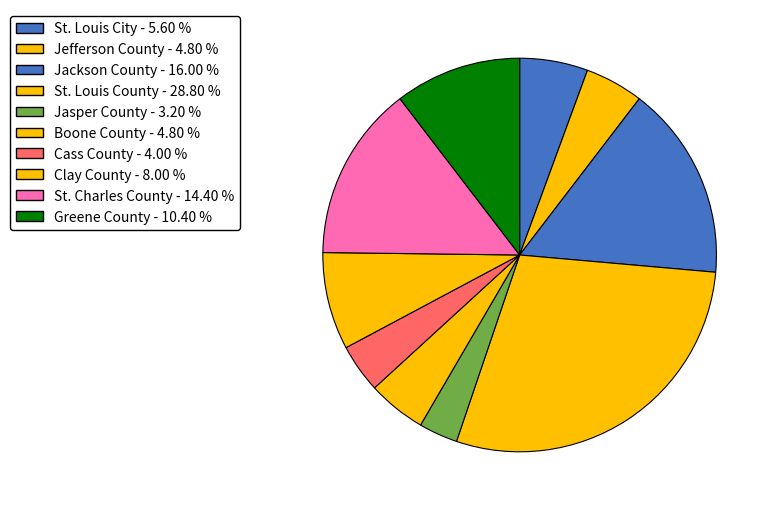

What is the largest slice in the pie chart?

St. Louis County